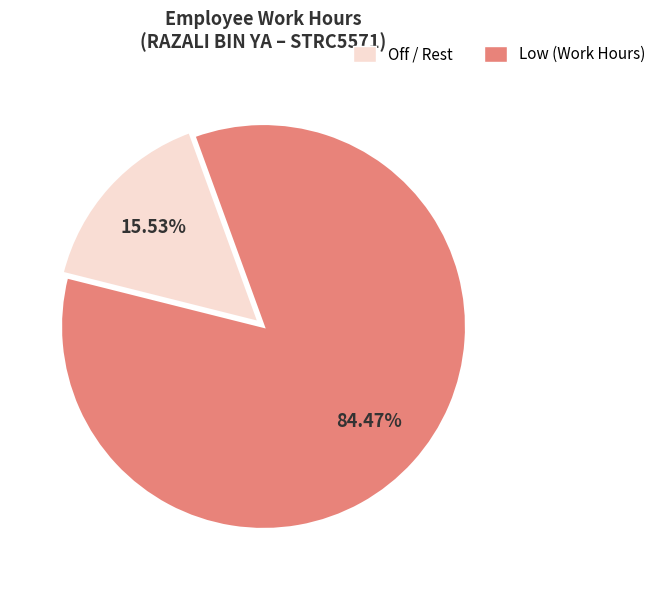

Is there any slice that represents more than half of the pie?

Yes